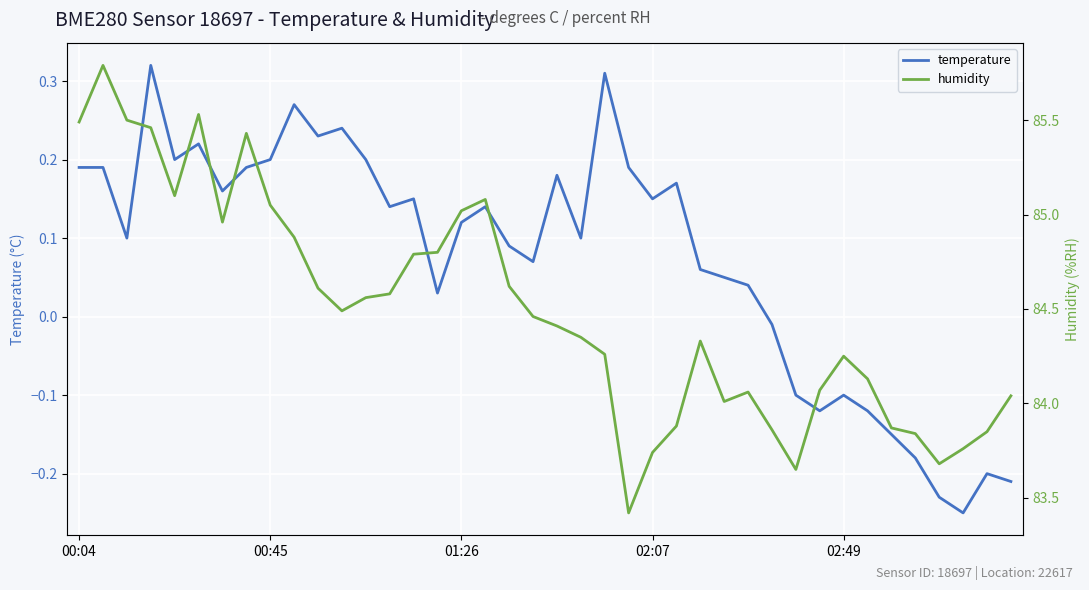

What is the difference between the humidity values at 17 and 29?

1.2